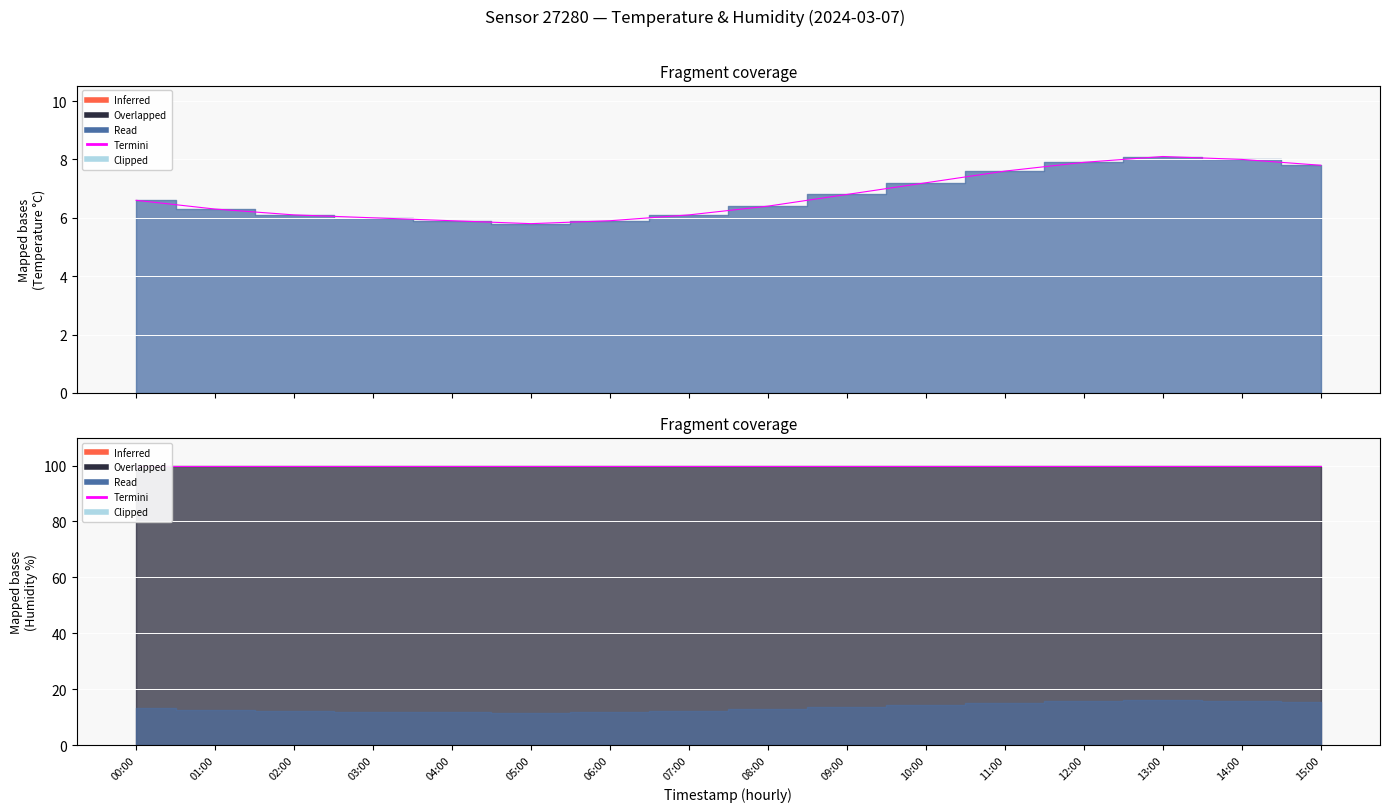

Count the number of categories in the chart.

16